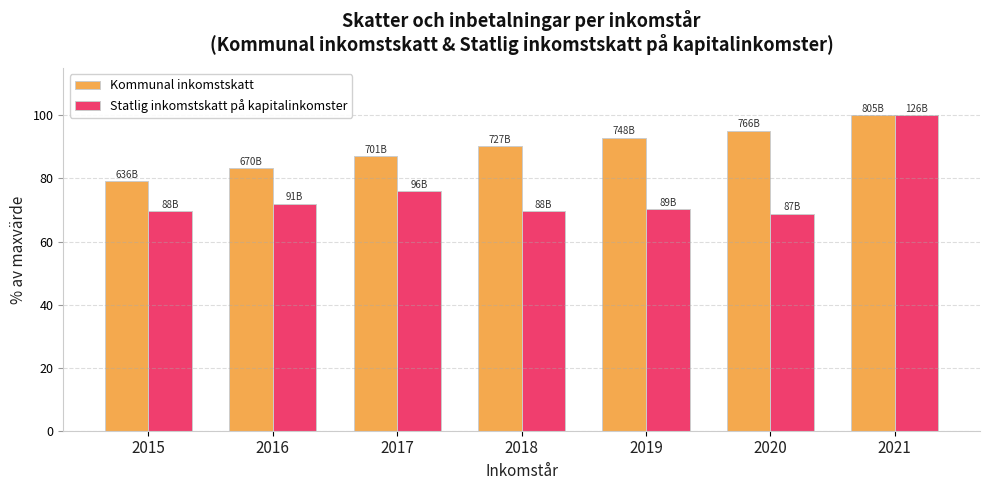

The value of Statlig inkomstskatt på kapitalinkomster at 2020 is 68.9. True or false?

True